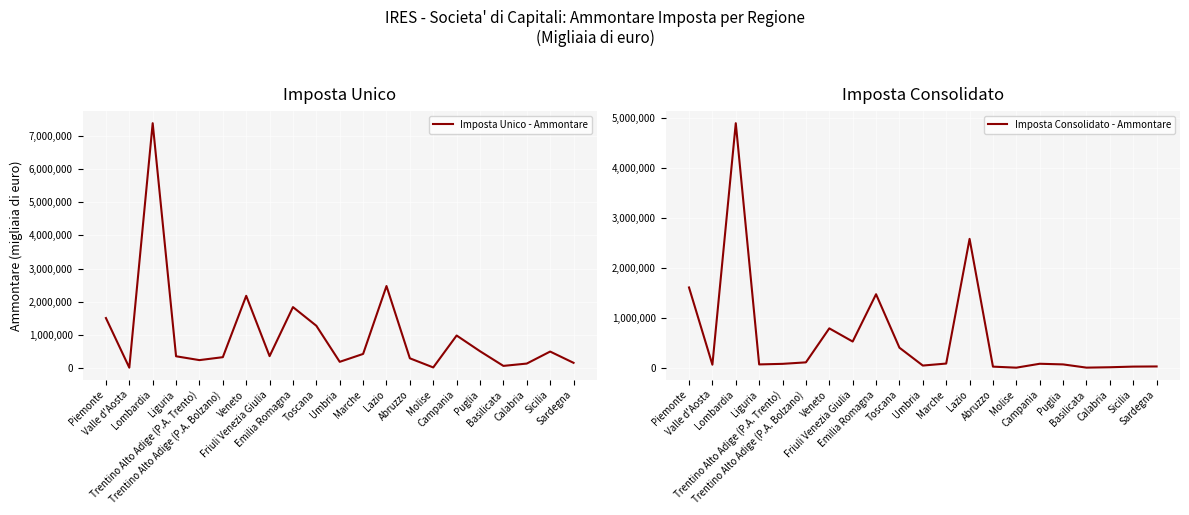

Does the chart display data point markers on the line(s)?

No